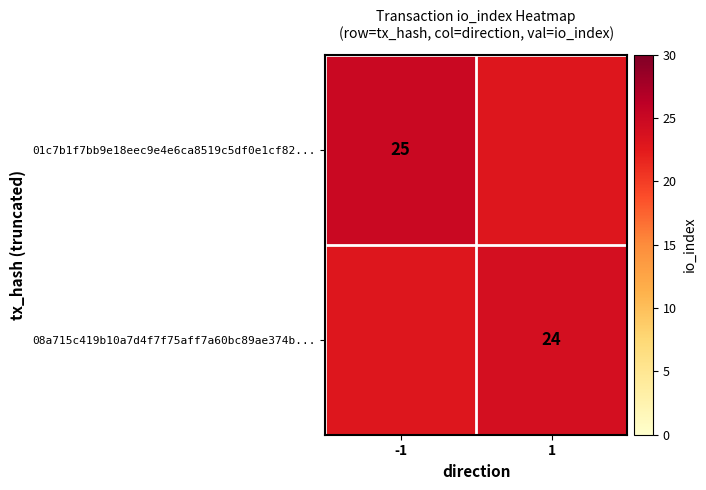

The value of 08a715c419b10a7d4f7f75aff7a60bc89ae374b... at 1 is 43. True or false?

False